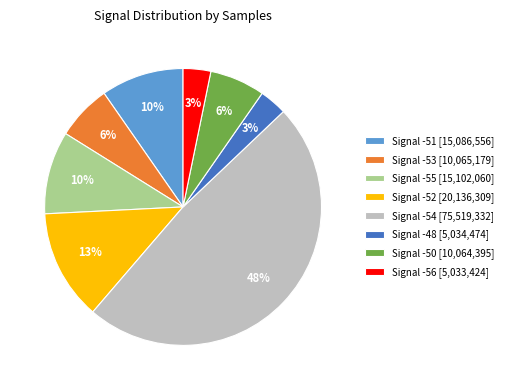

How many segments does this pie chart have?

8